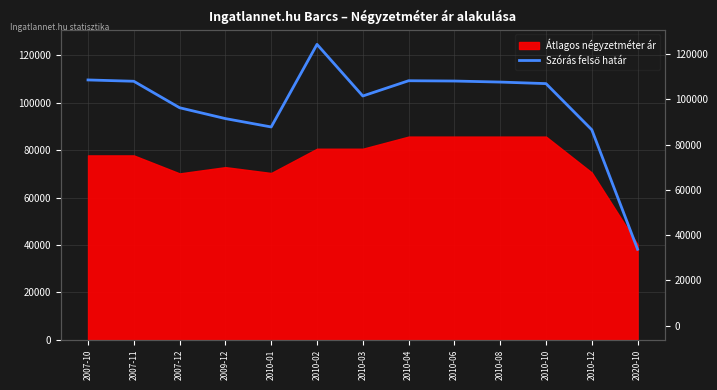

What is the approximate value at 2007-10, to the nearest 100?

109600